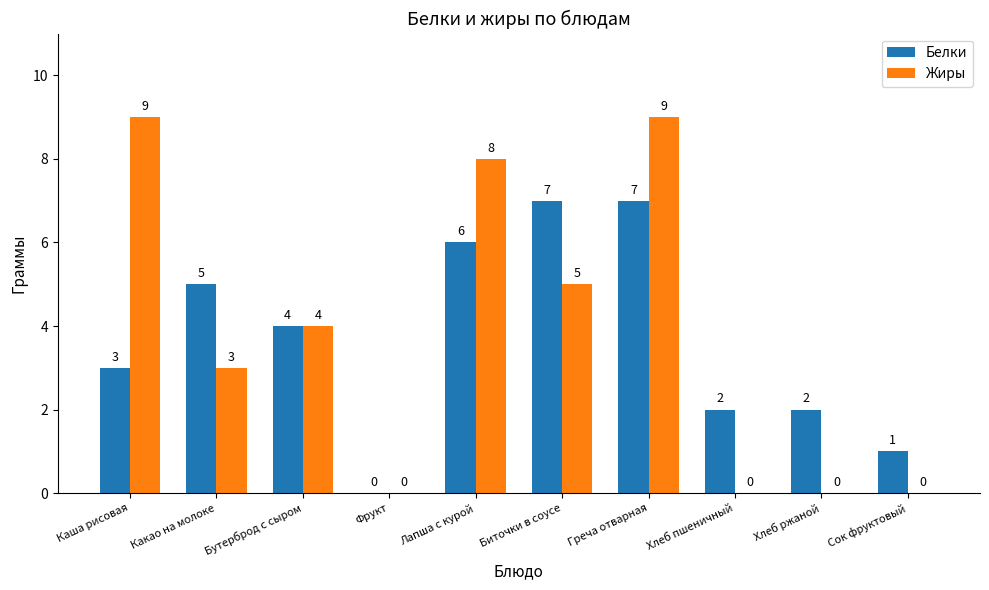

Is the value of Белки at Какао на молоке greater than the value of Жиры at Хлеб ржаной?

Yes